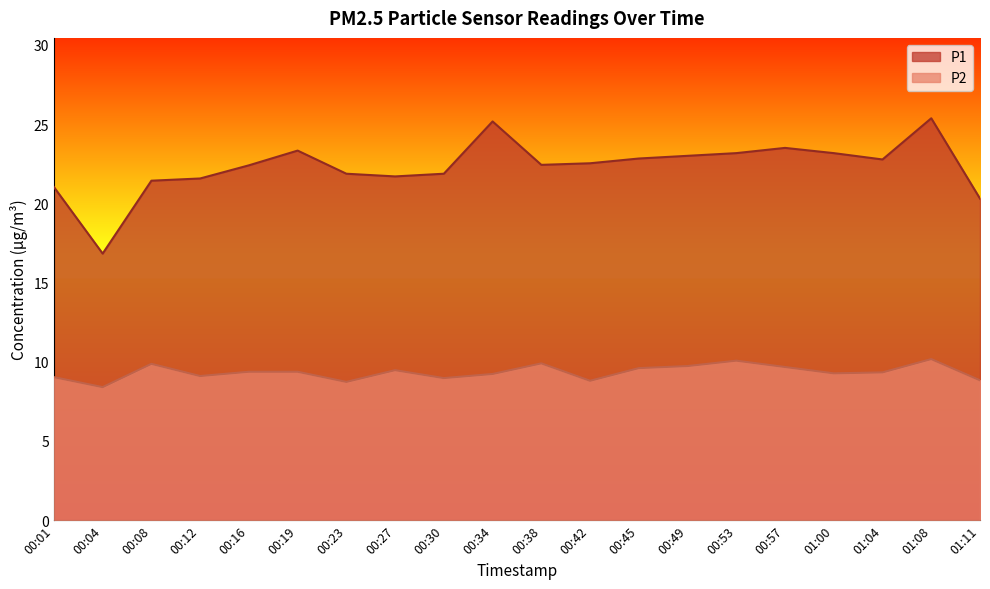

True or false: P2 and P1 intersect in this chart.

False